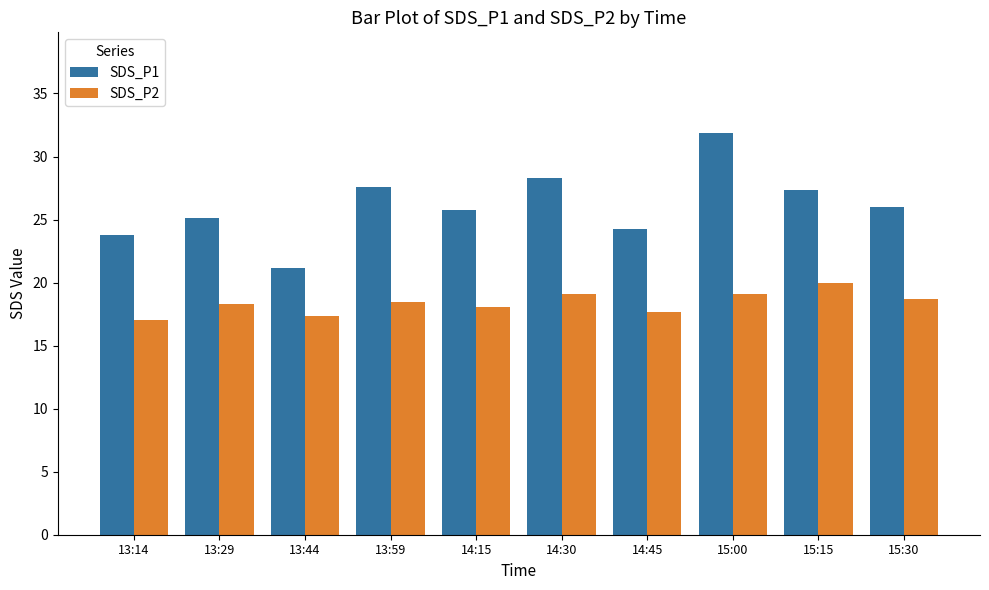

How many bars are there in total?

20